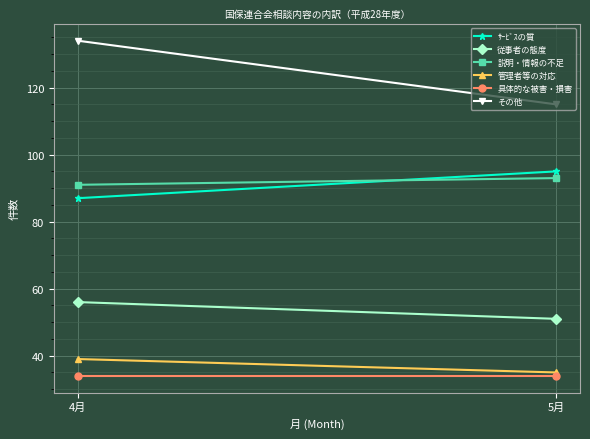

Between 4月 and 5月, which is larger?

5月